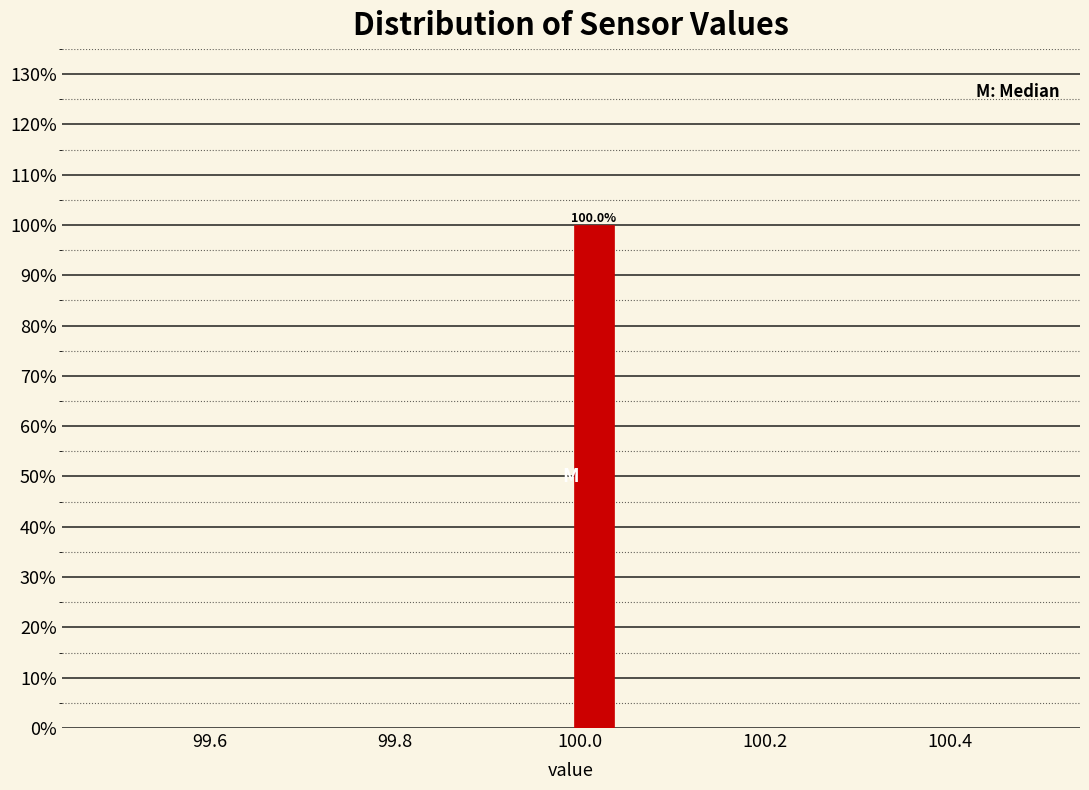

Around what value on the x-axis is the tallest bar? Give the approximate position of its centre, as read against the axis.

100.02